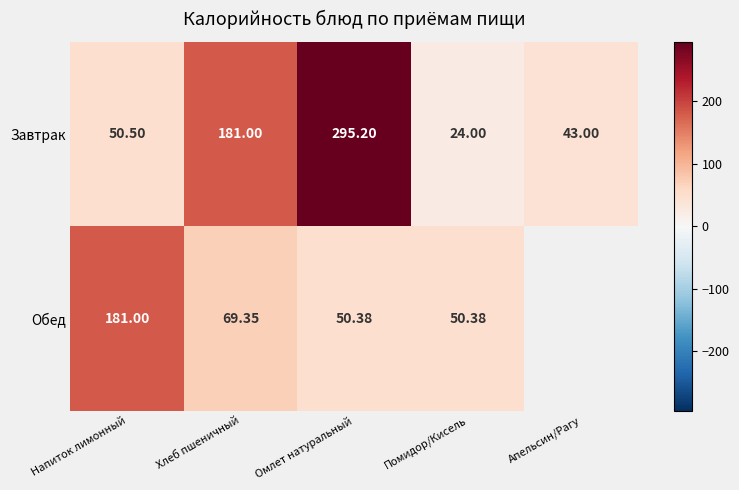

Rank the series at Хлеб пшеничный from highest to lowest value.

Завтрак, Обед